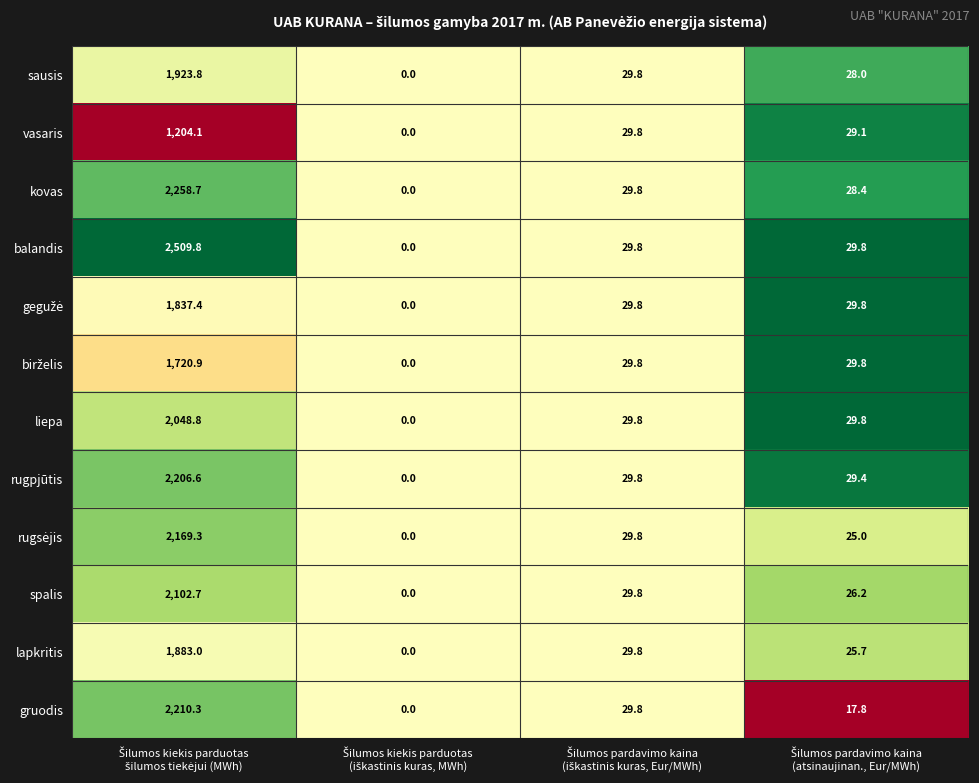

What is the maximum value shown in the chart?

2509.8